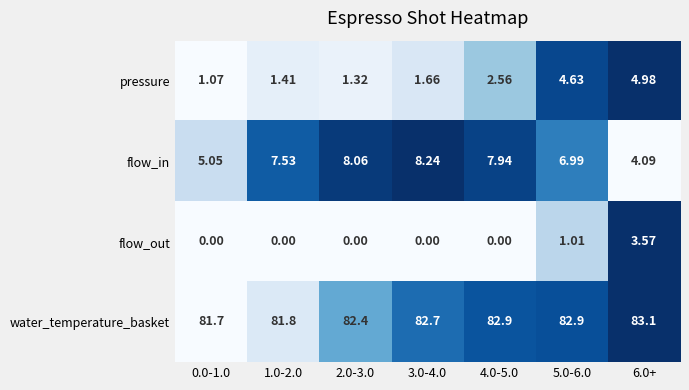

Rank the series at 5.0-6.0 from highest to lowest value.

water_temperature_basket, flow_in, pressure, flow_out